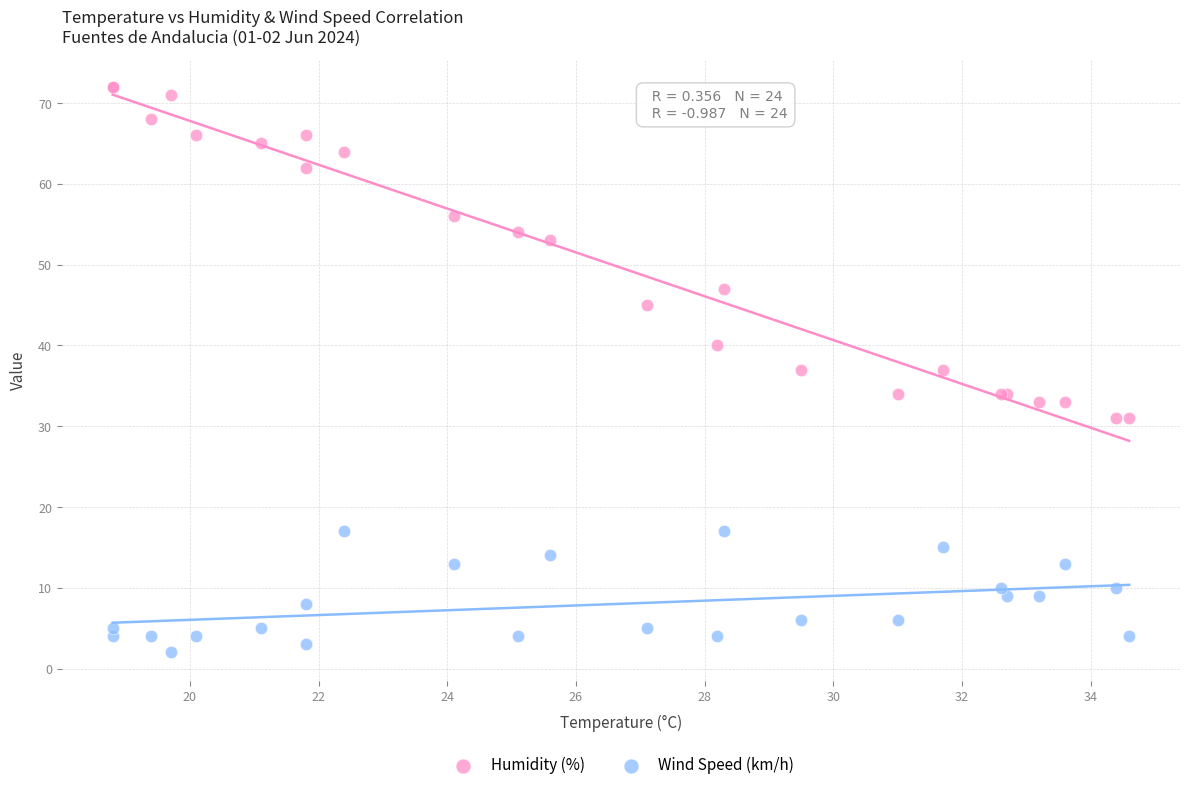

Which series contains the highest Y value?

Humidity (%)